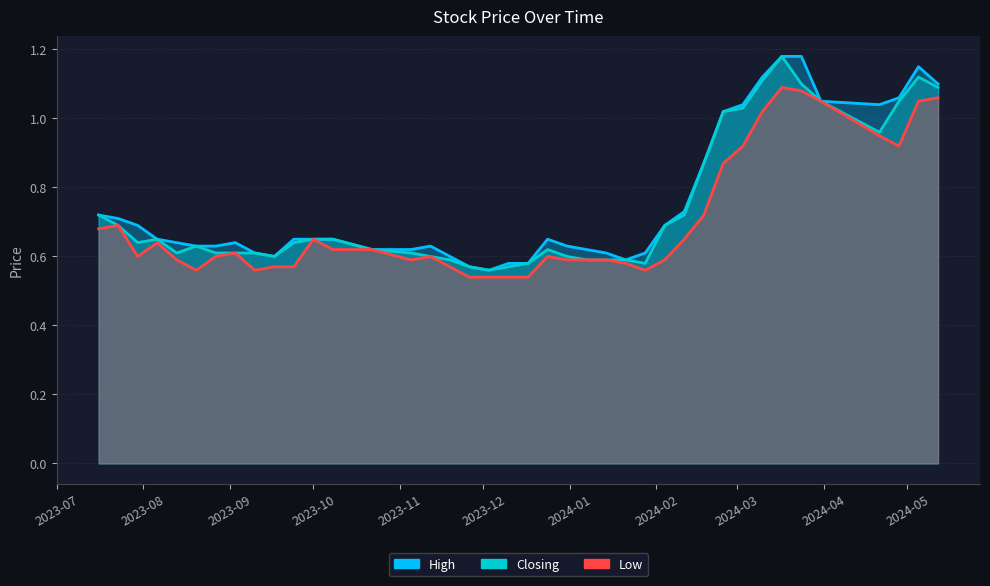

What is the greatest value displayed?

1.2